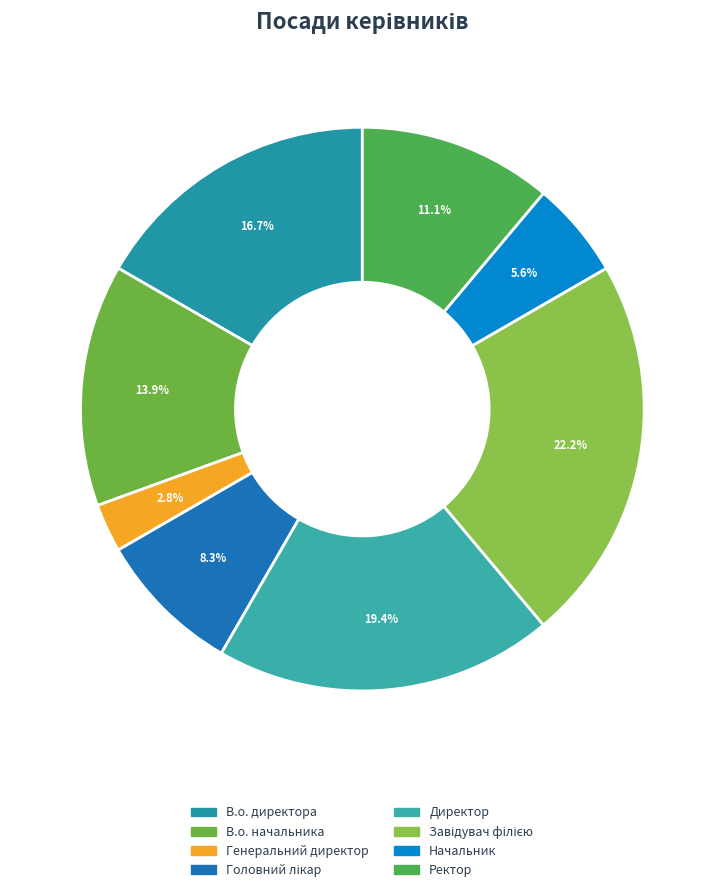

Rank the categories by value from highest to lowest.

Завідувач філією, Директор, В.о. директора, В.о. начальника, Ректор, Головний лікар, Начальник, Генеральний директор